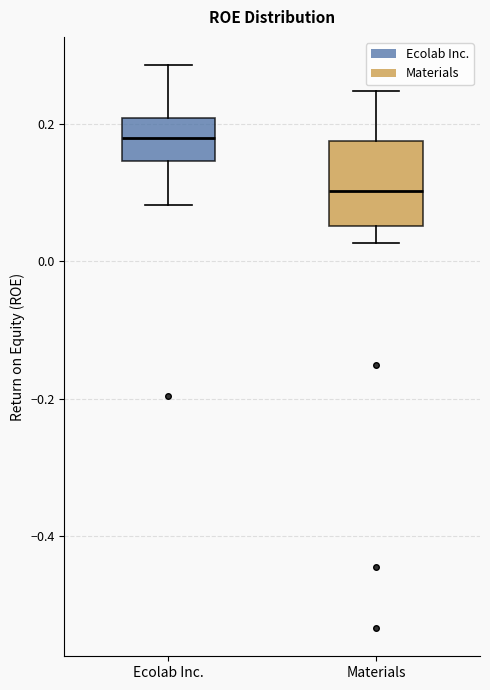

Reading left to right, read every box against the y-axis: the position of its median line, the range the box covers, and the ends of its whiskers. The values are not printed on the chart, so give them approximately, as read against the axis.

Ecolab Inc.: median 0.18, box 0.14 to 0.20, whiskers 0.08 to 0.28
Materials: median 0.10, box 0.06 to 0.18, whiskers 0.02 to 0.24